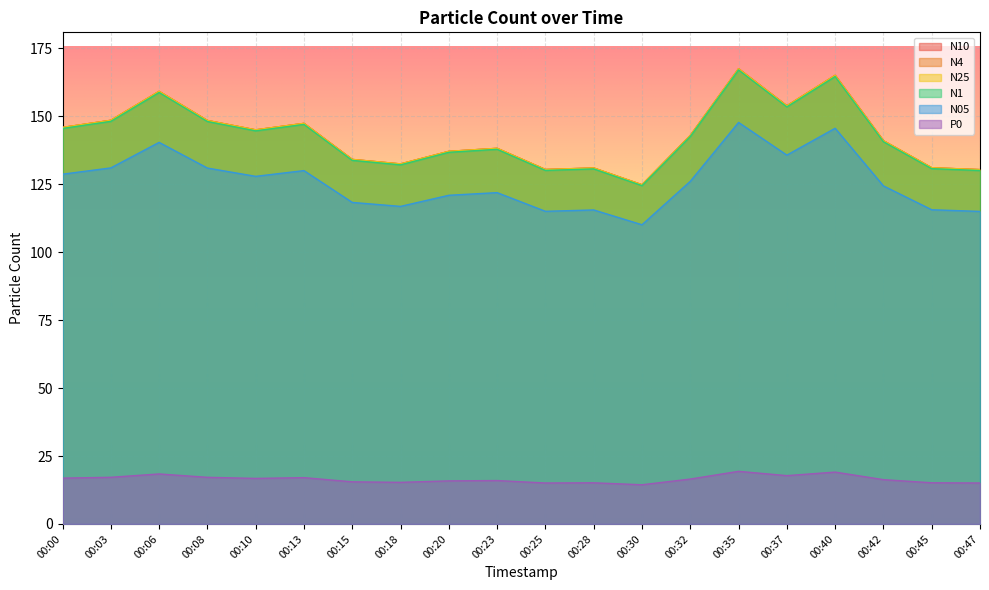

At which category is the sum across all series the highest?

00:35